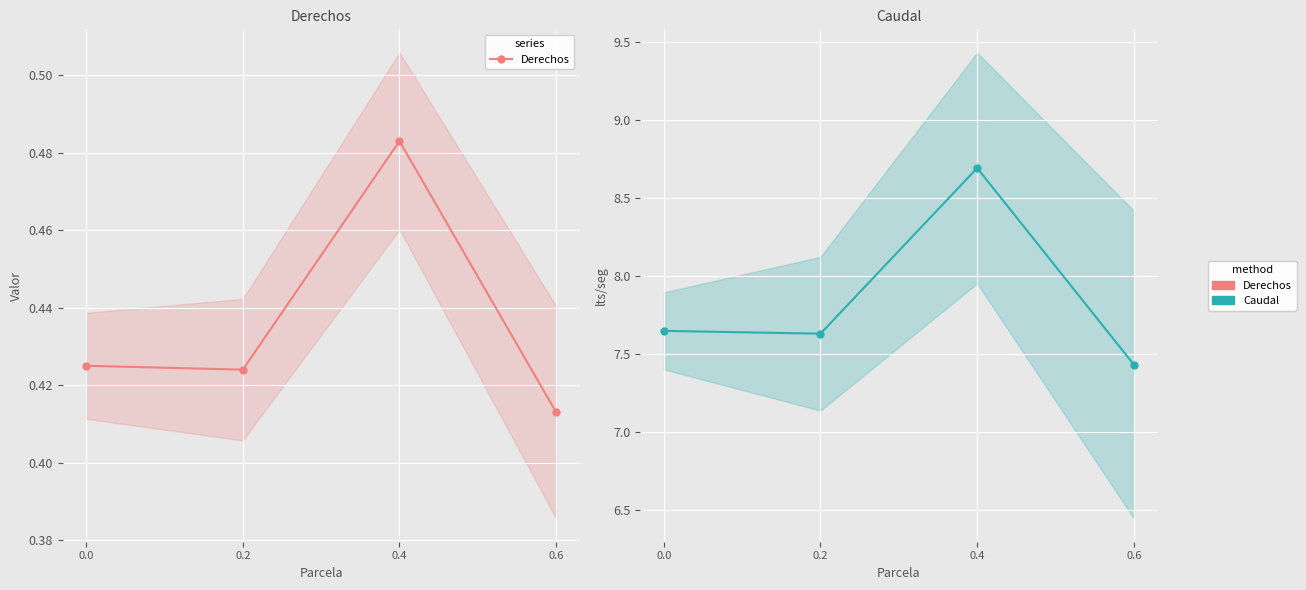

The value of Derechos at 0.4 is 0.1. True or false?

False